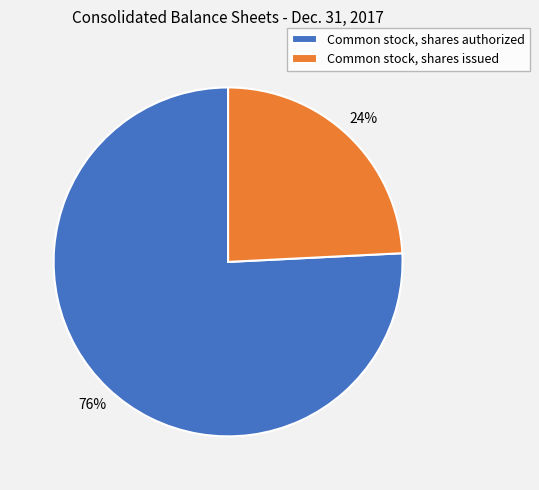

Which slice is the smallest?

Common stock, shares issued